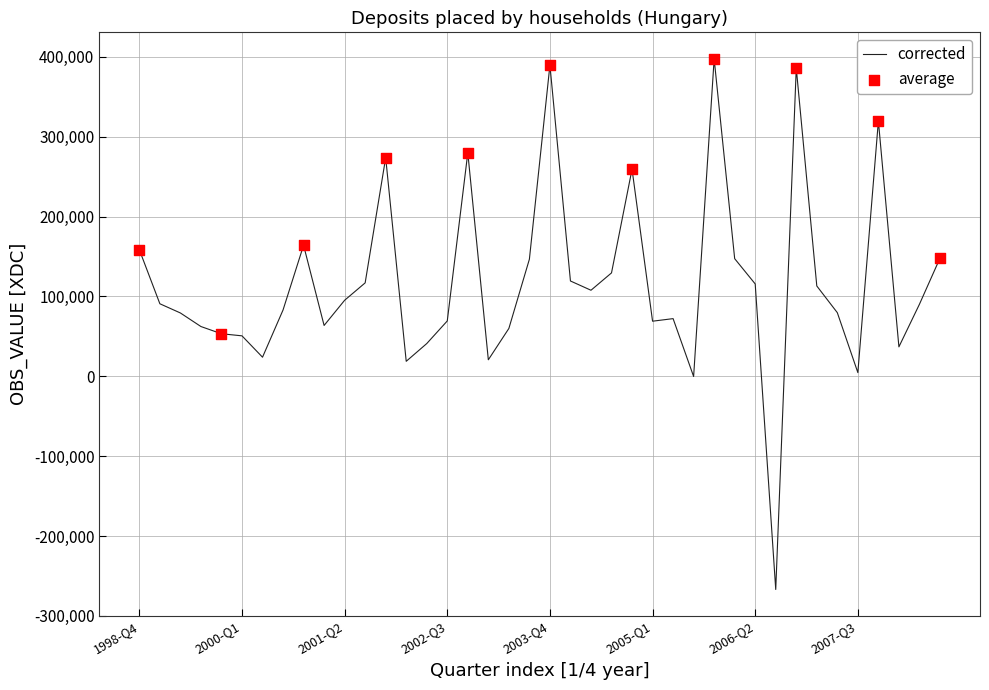

What is the minimum value shown in the chart?

-266995